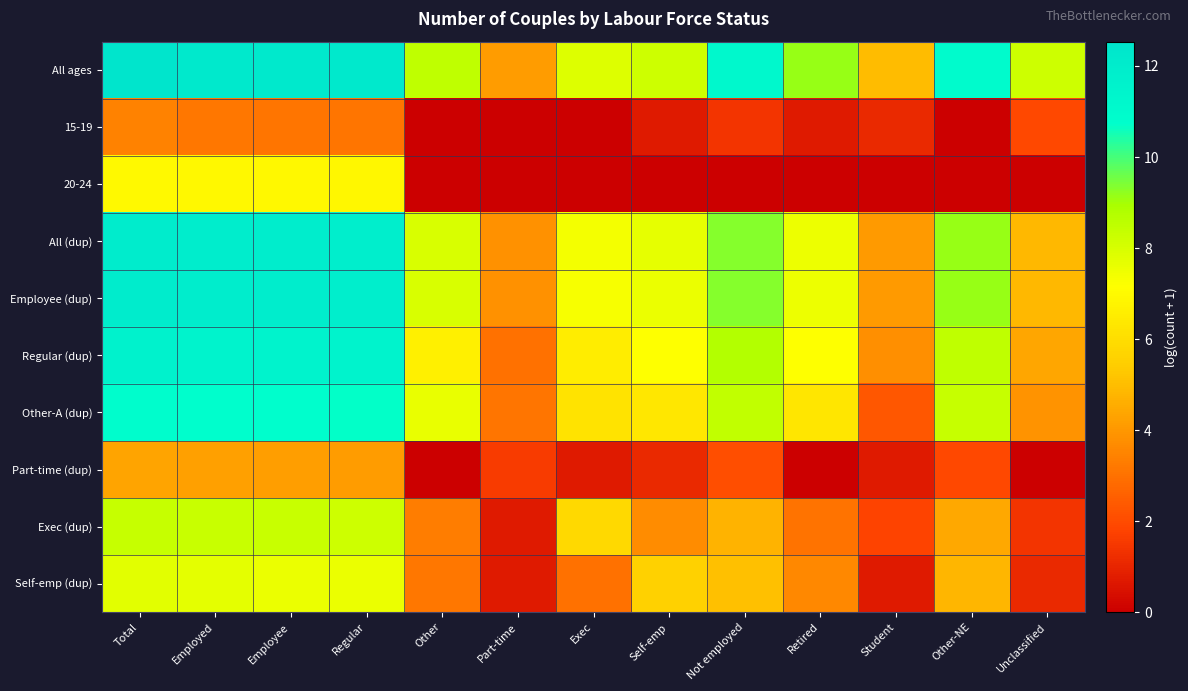

Between Employed and Part-time, which series saw the biggest shift?

Regular (dup)